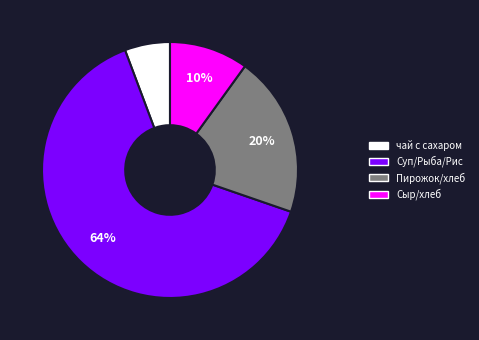

To the nearest percent, what is the average slice percentage?

25%